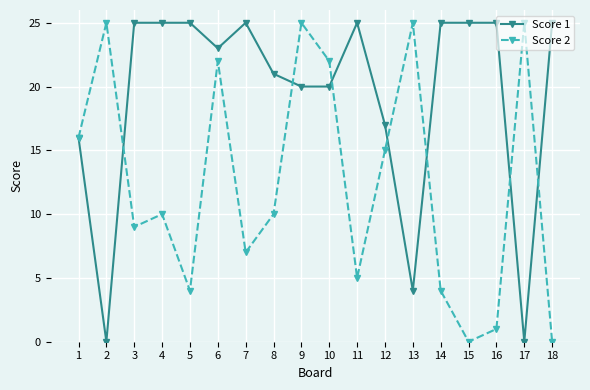

Reading left to right, transcribe all the data shown in this chart.

Score 1: 16	0	25	25	25	23	25	21	20	20	25	17	4	25	25	25	0	25
Score 2: 16	25	9	10	4	22	7	10	25	22	5	15	25	4	0	1	25	0